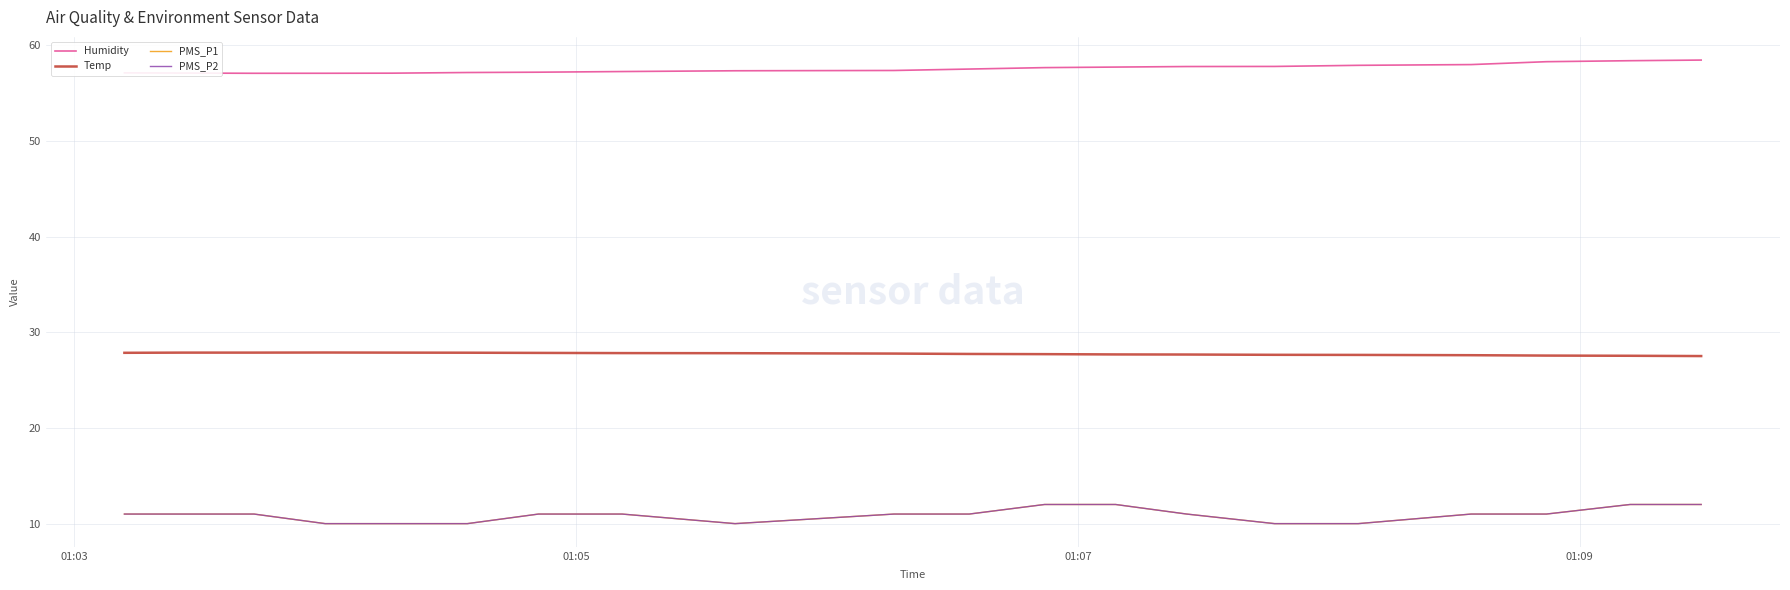

What is the difference between the second highest and second lowest values in the Humidity series?

1.3